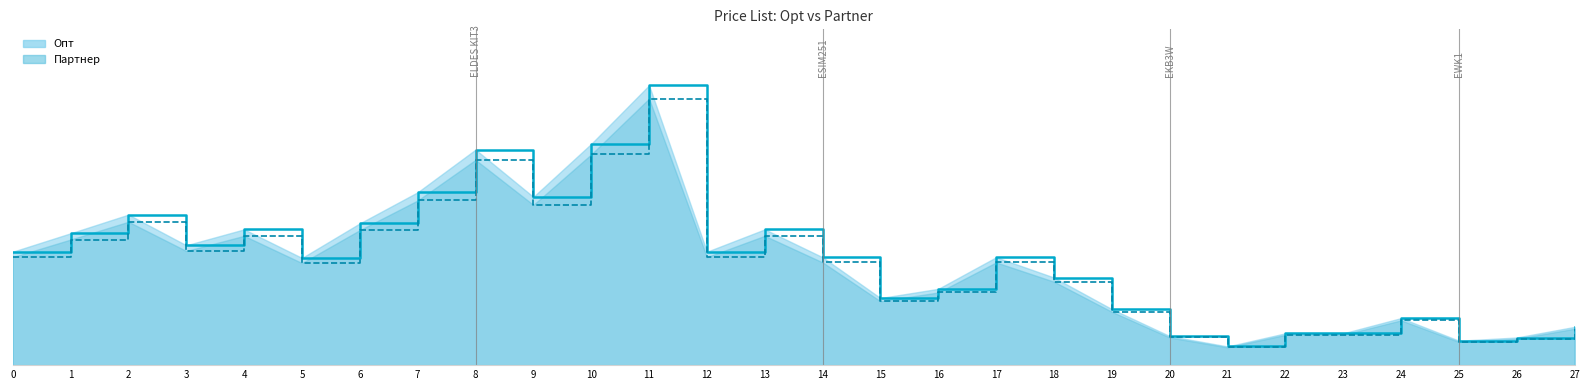

True or false: Партнер and Опт cross at least once.

False